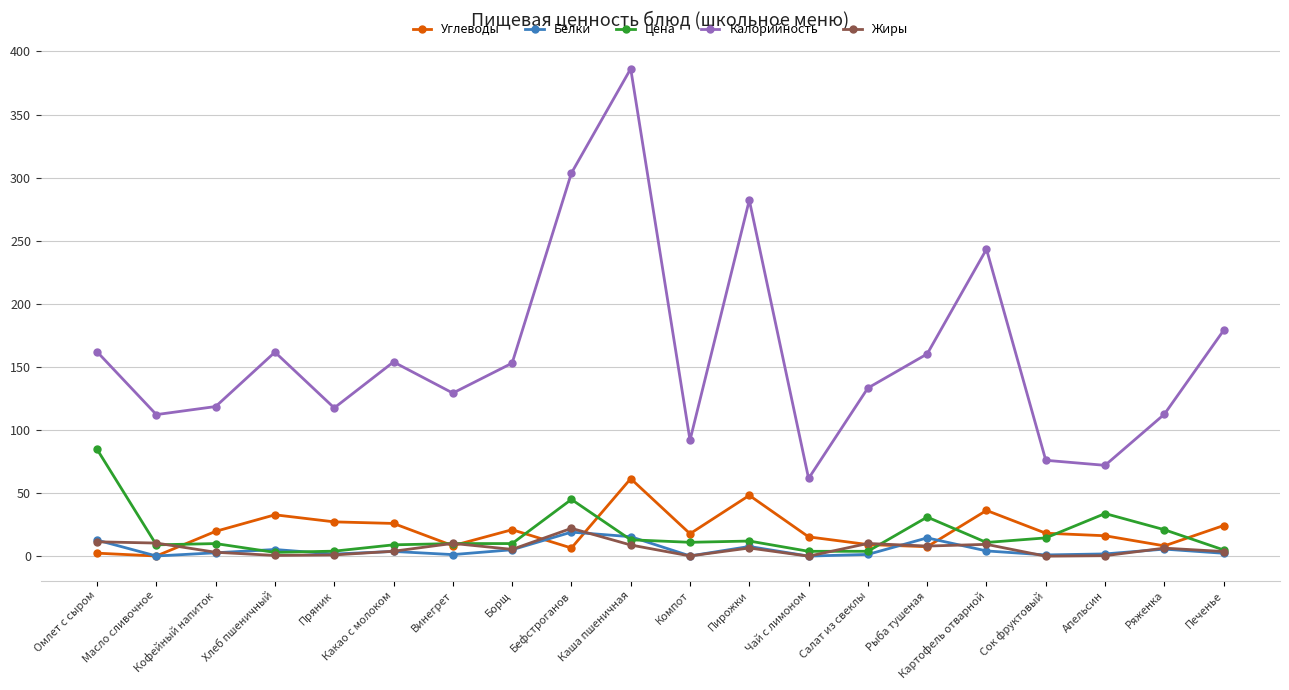

What is the average value of the Белки series?

5.3